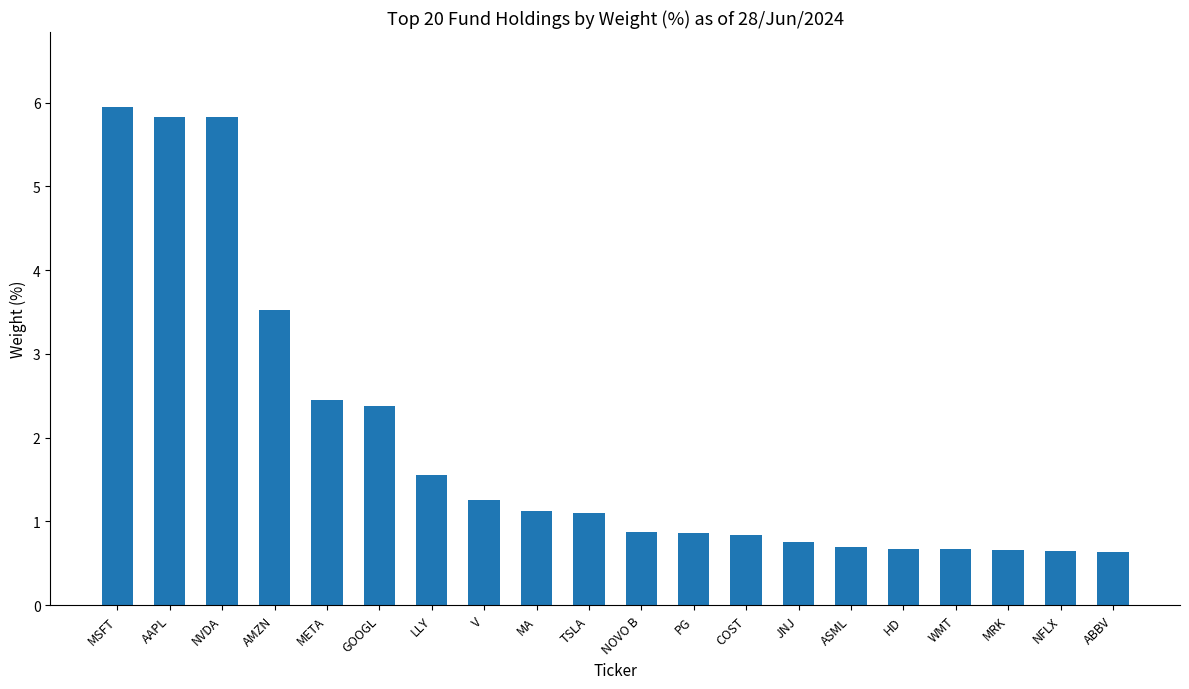

What is the label of the 12th bar from the right?

MA